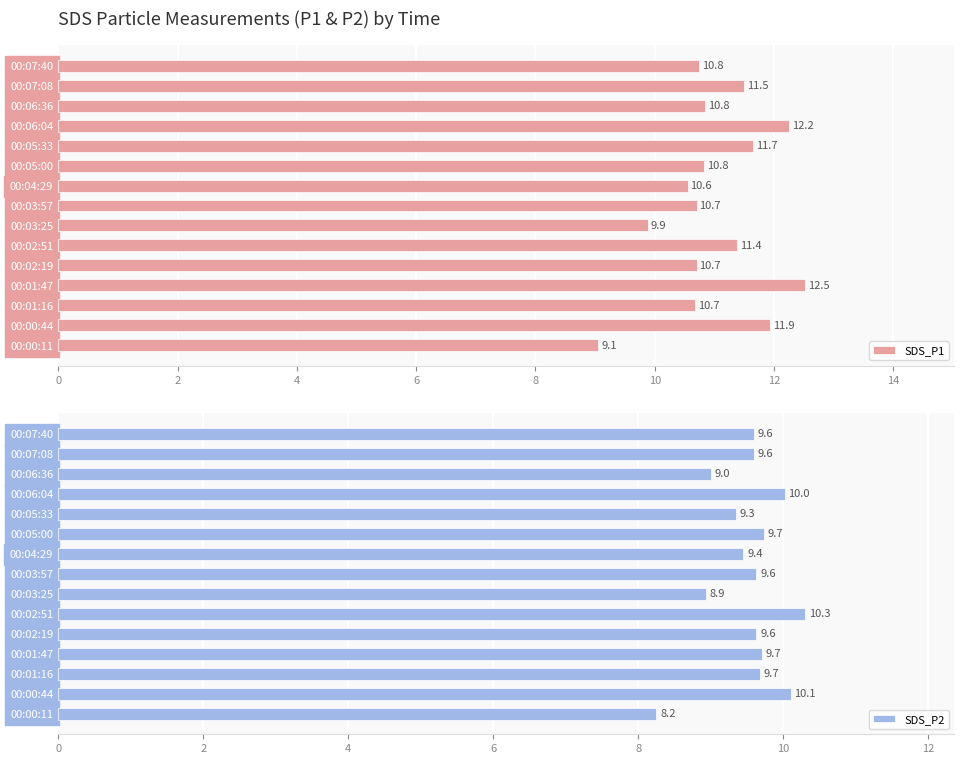

Where is SDS_P1 nearest to the value 10?

00:03:25